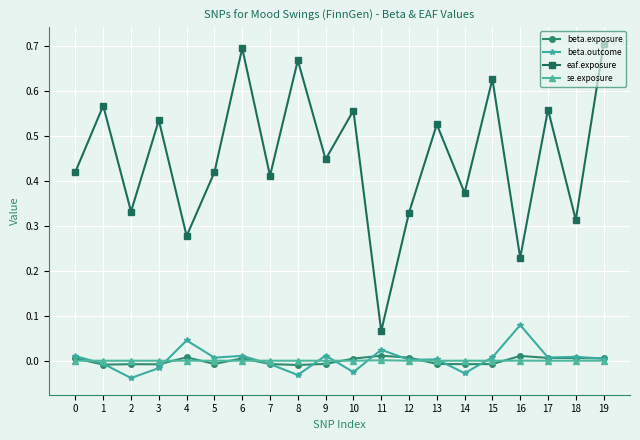

At which category does the chart reach its minimum across all series?

2